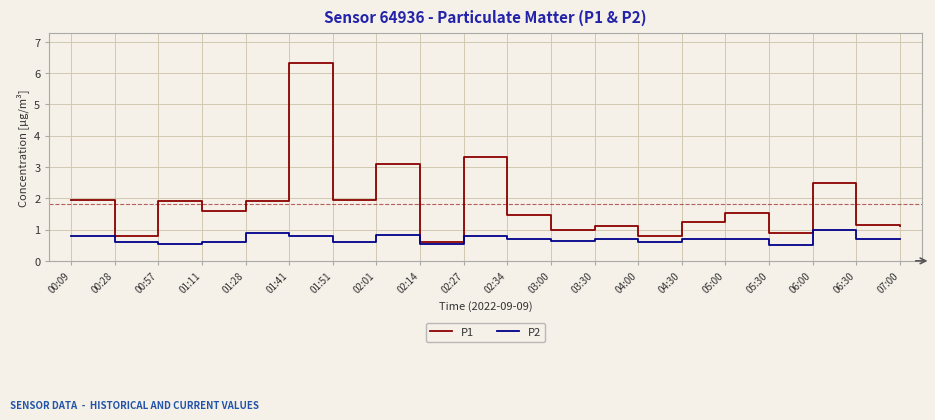

What are all the series names shown in the legend?

P1, P2